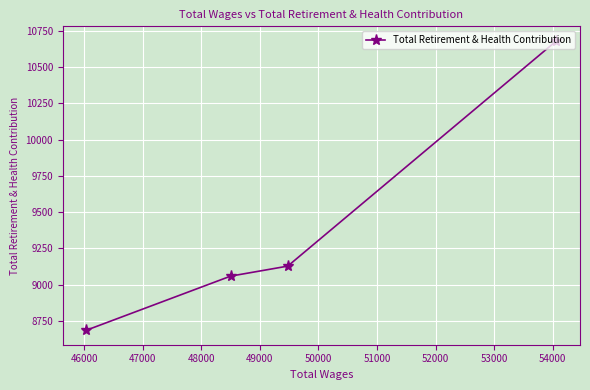

What is the value of the 1st point from the left?

8686